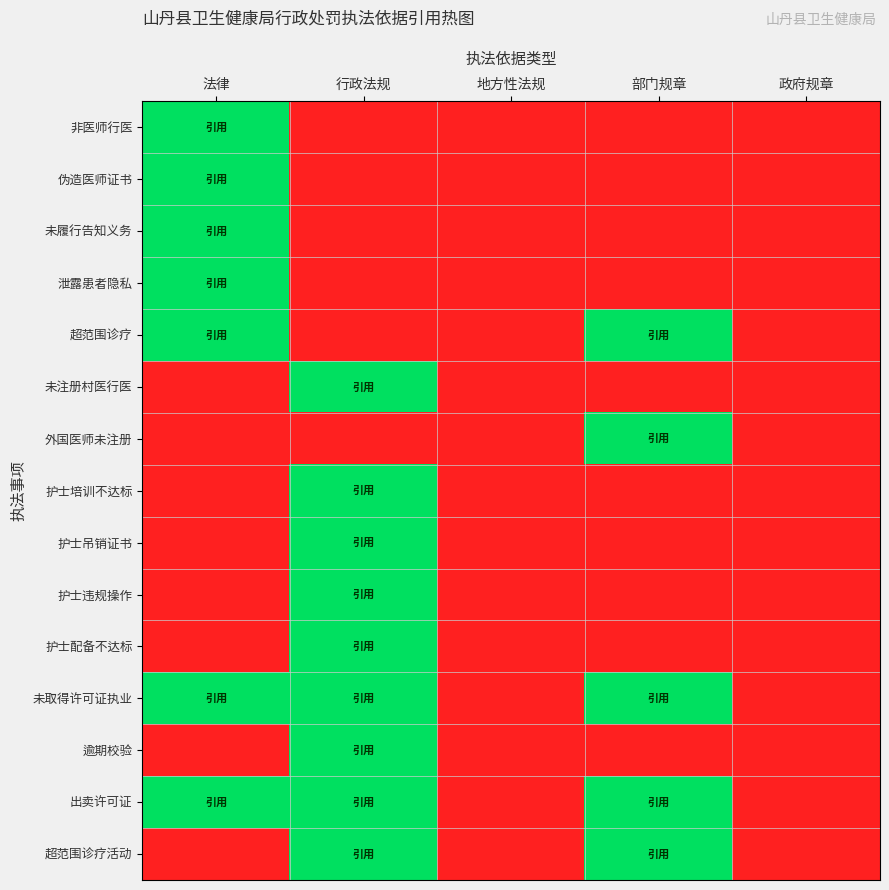

At which category is the sum across all series the highest?

行政法规